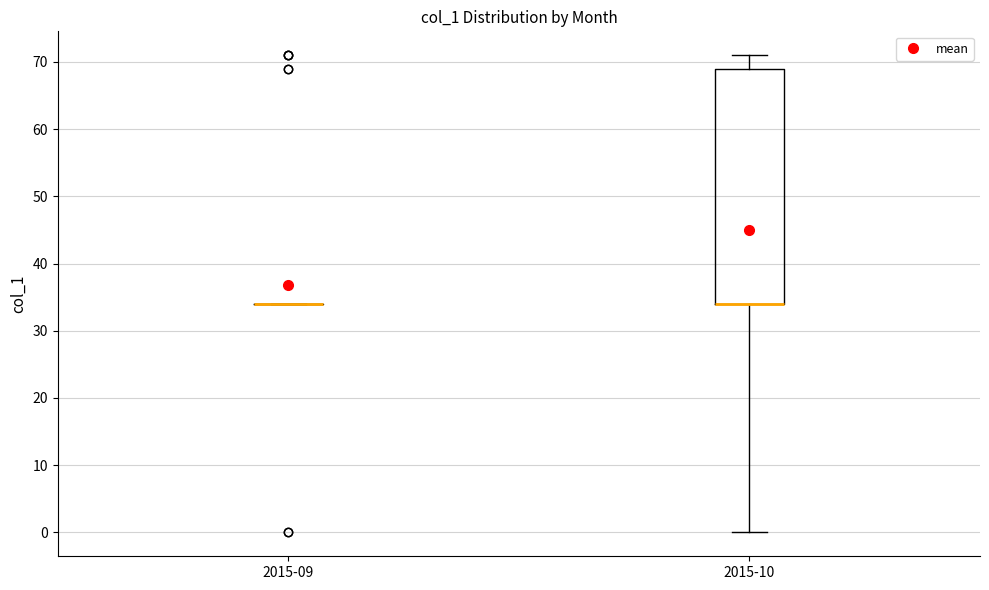

Which box is the tallest, from its lower edge to its upper edge?

2015-10